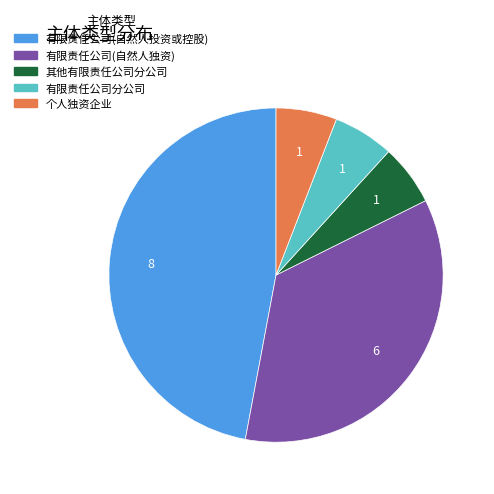

Is there a majority slice in this chart?

No